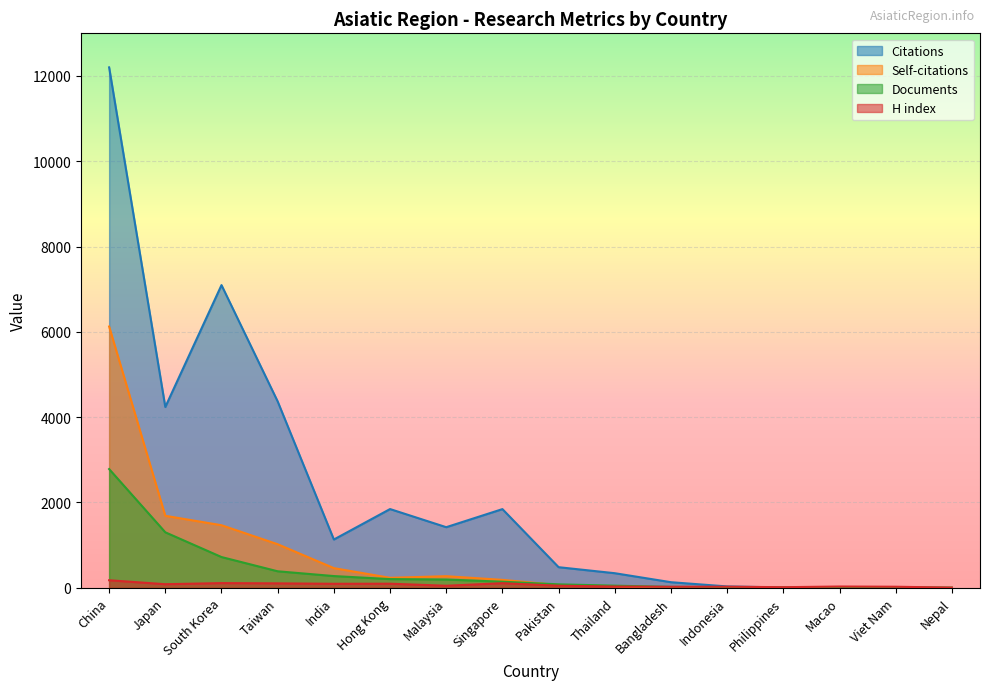

What are all the series names shown in the legend?

Citations, Self-citations, Documents, H index